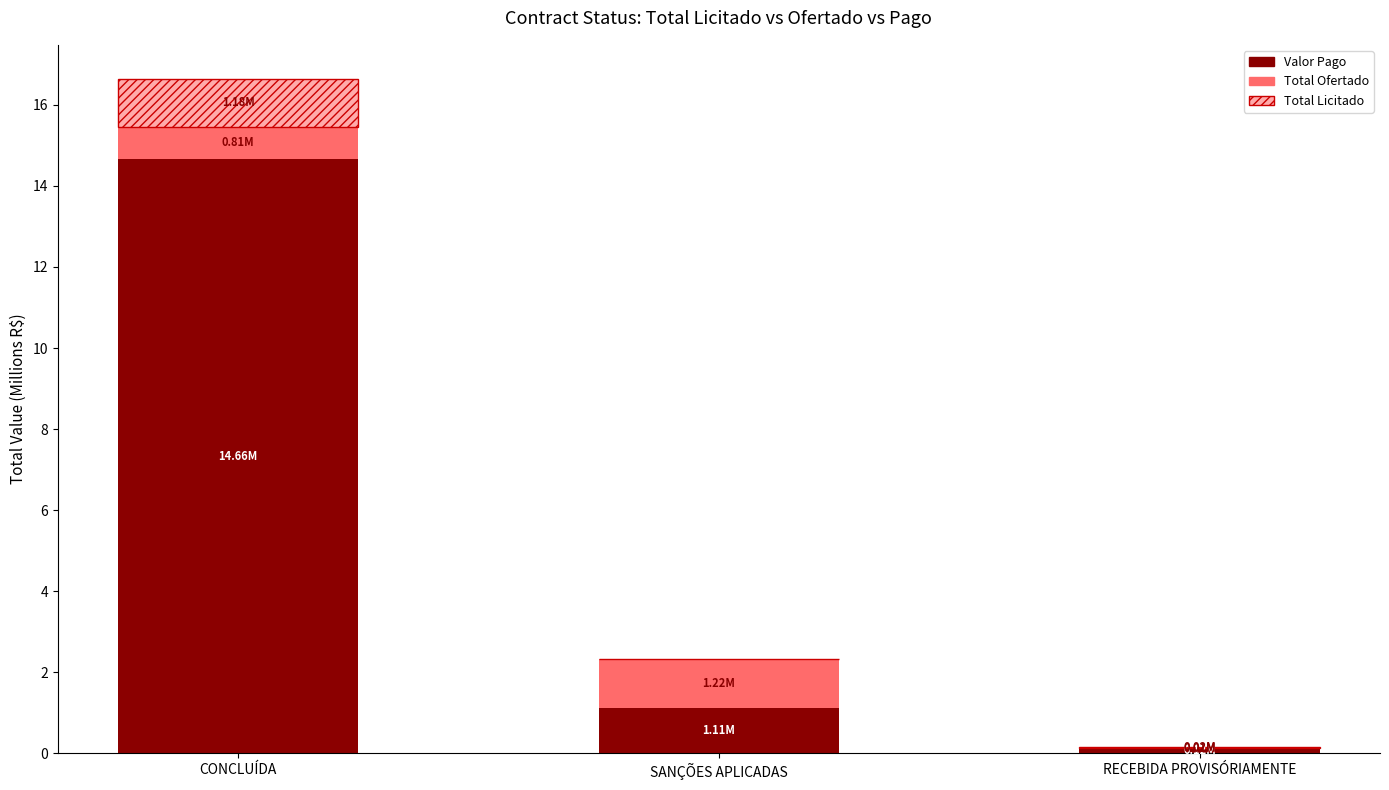

What is the total value across all series at CONCLUÍDA?

16.6